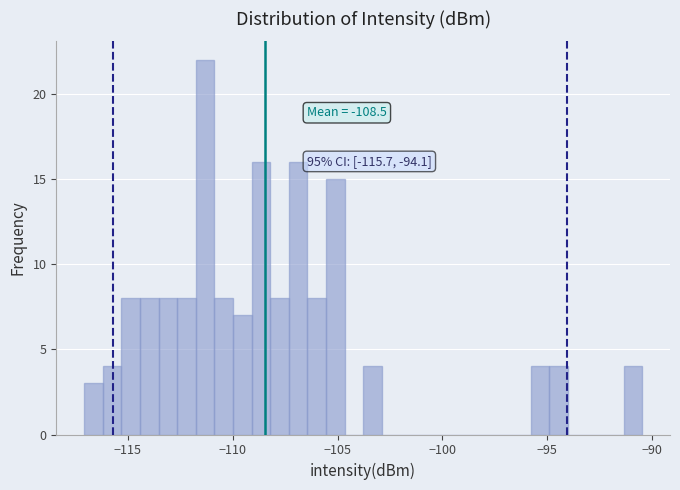

Around what value on the x-axis is the tallest bar? Give the approximate position of its centre, as read against the axis.

-111.5